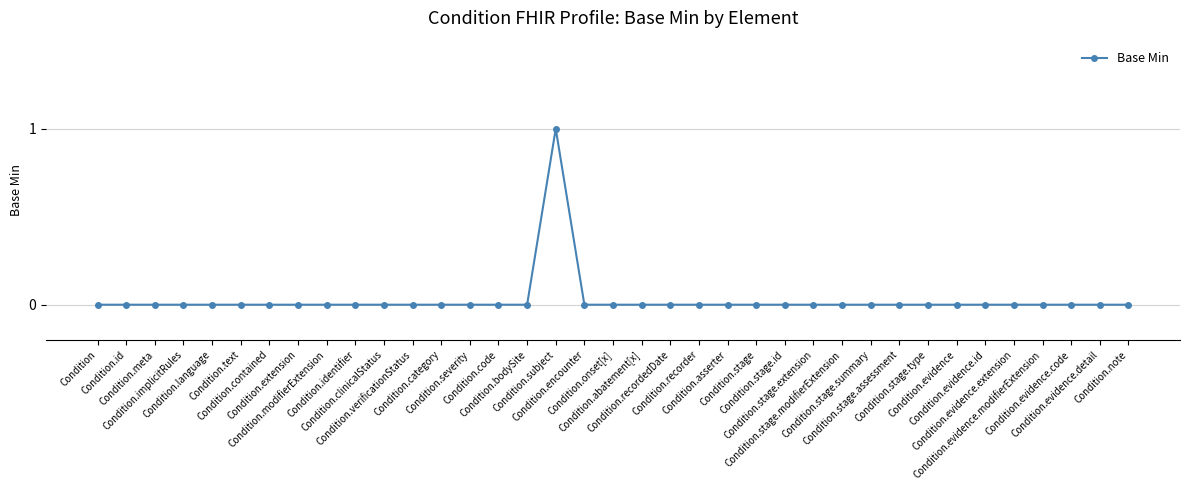

What position from the left is Condition.asserter?

23